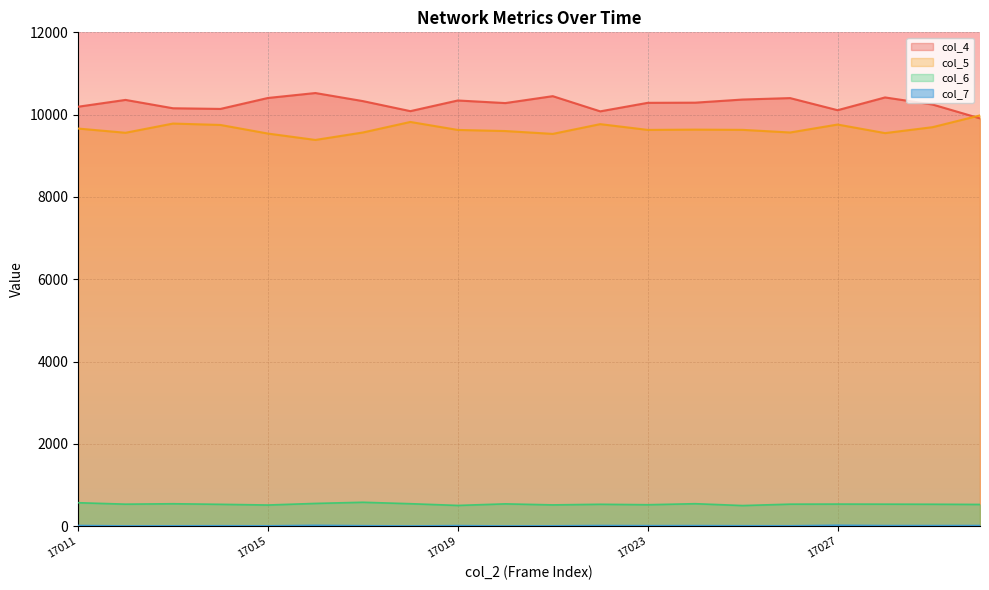

Which label corresponds to the smallest value in the chart?

17018